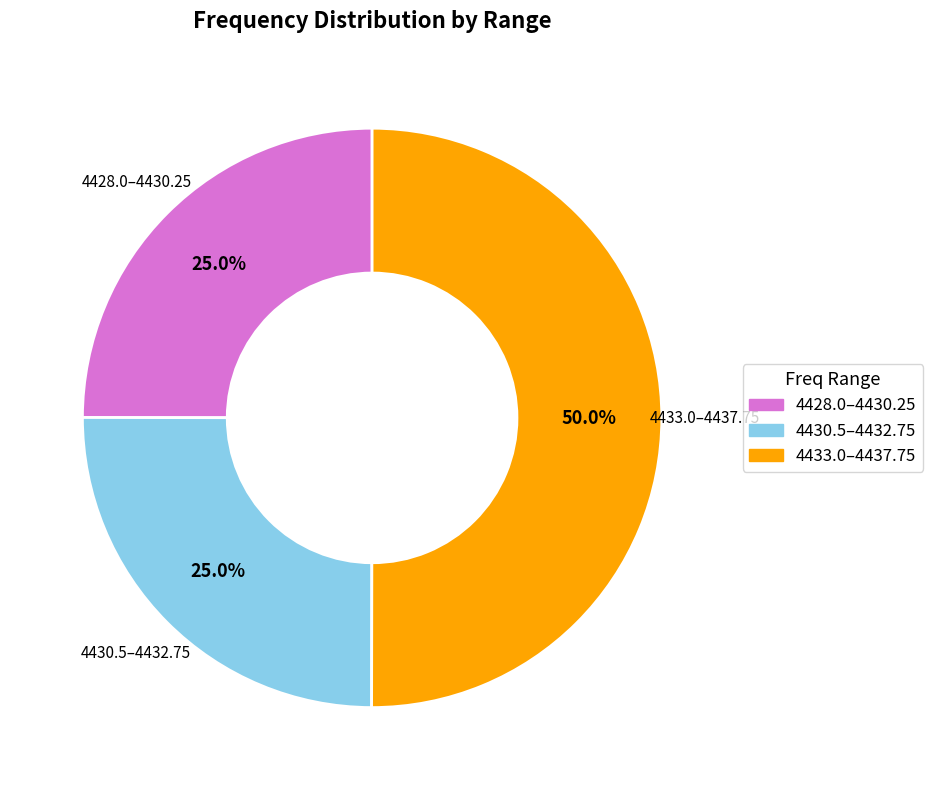

To the nearest percent, what is the average slice percentage?

33%